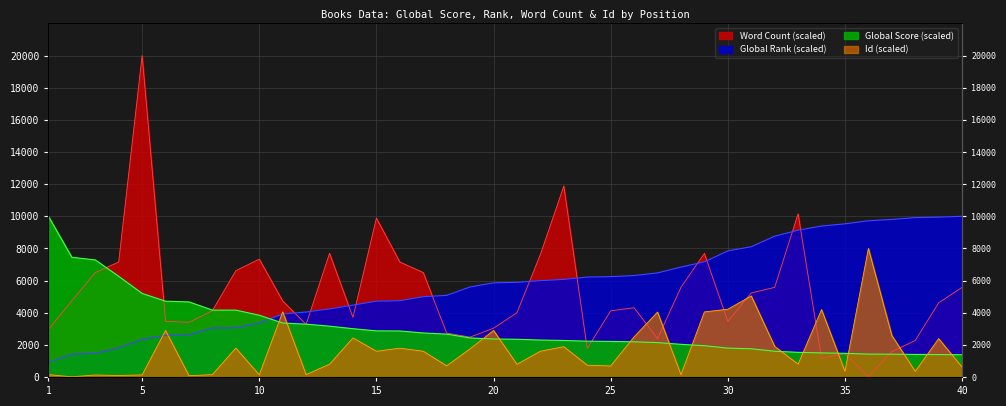

What is the average value of the Global Rank series?

5742.3